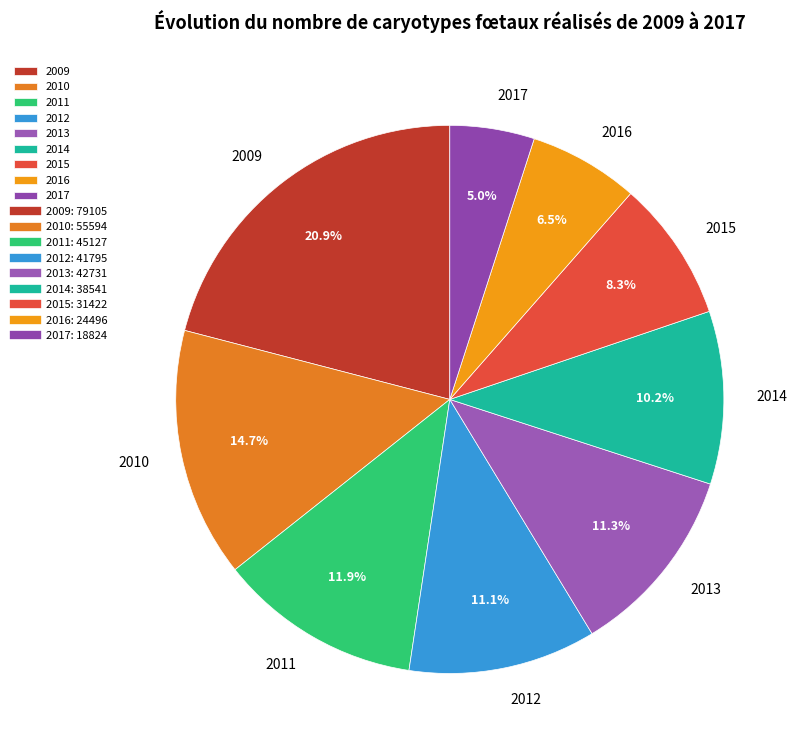

Does 2016 represent more than half of the total?

No